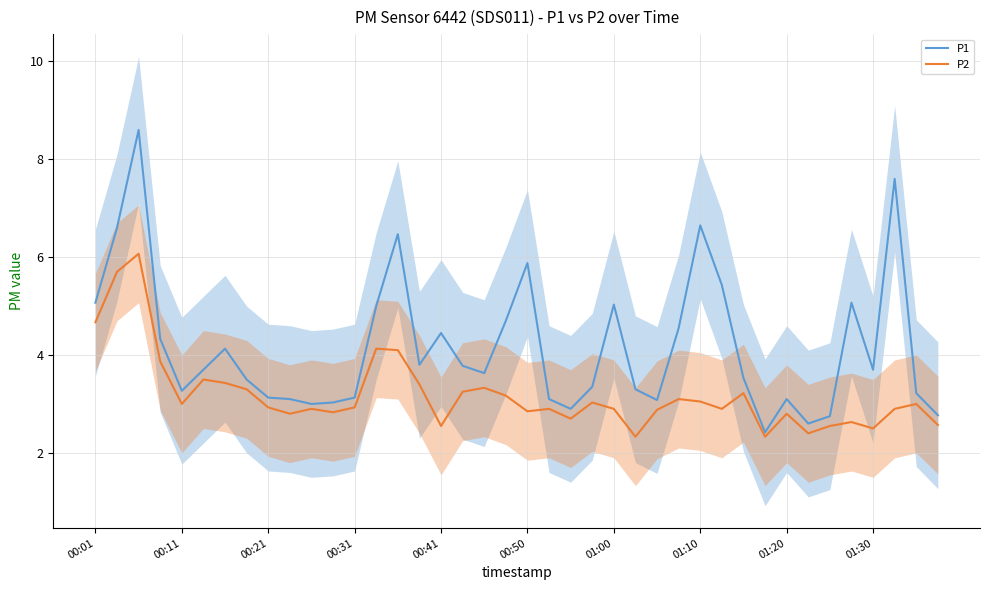

What is the maximum value for P1?

8.6